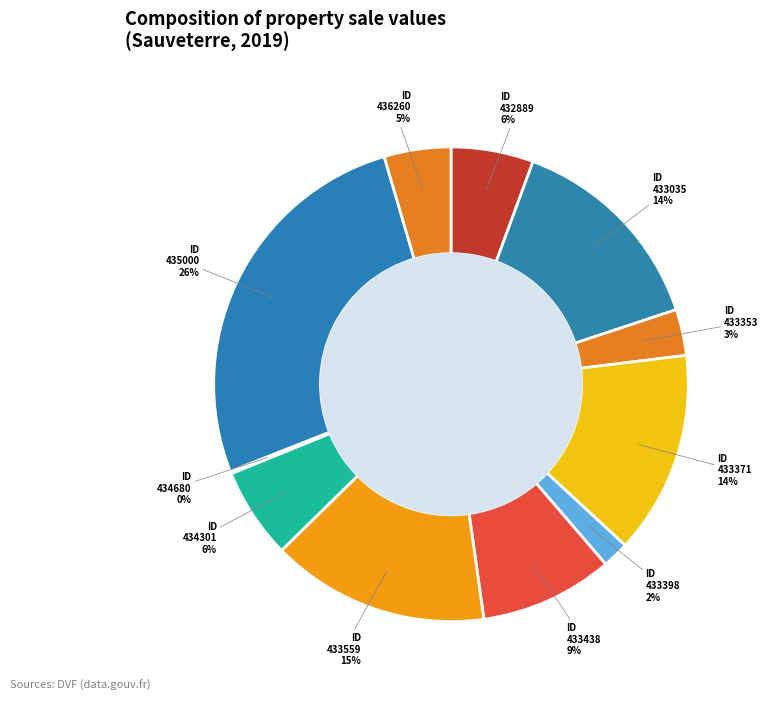

Which slice is the smallest?

2019-434680